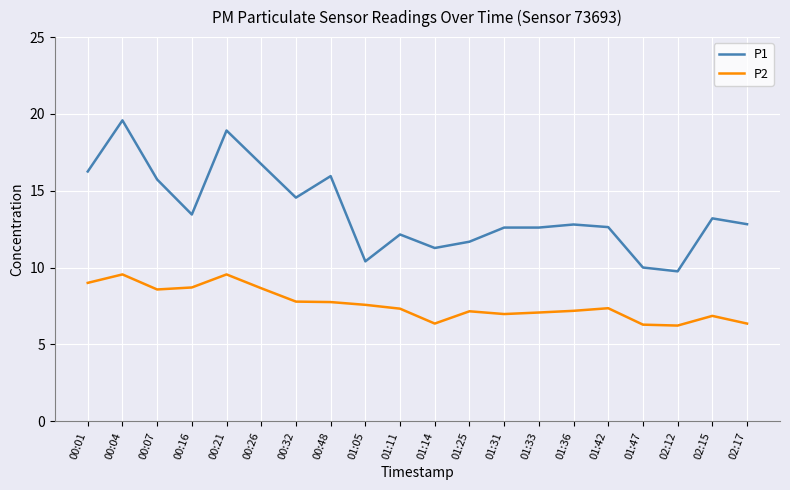

What position from the right is 00:32?

14